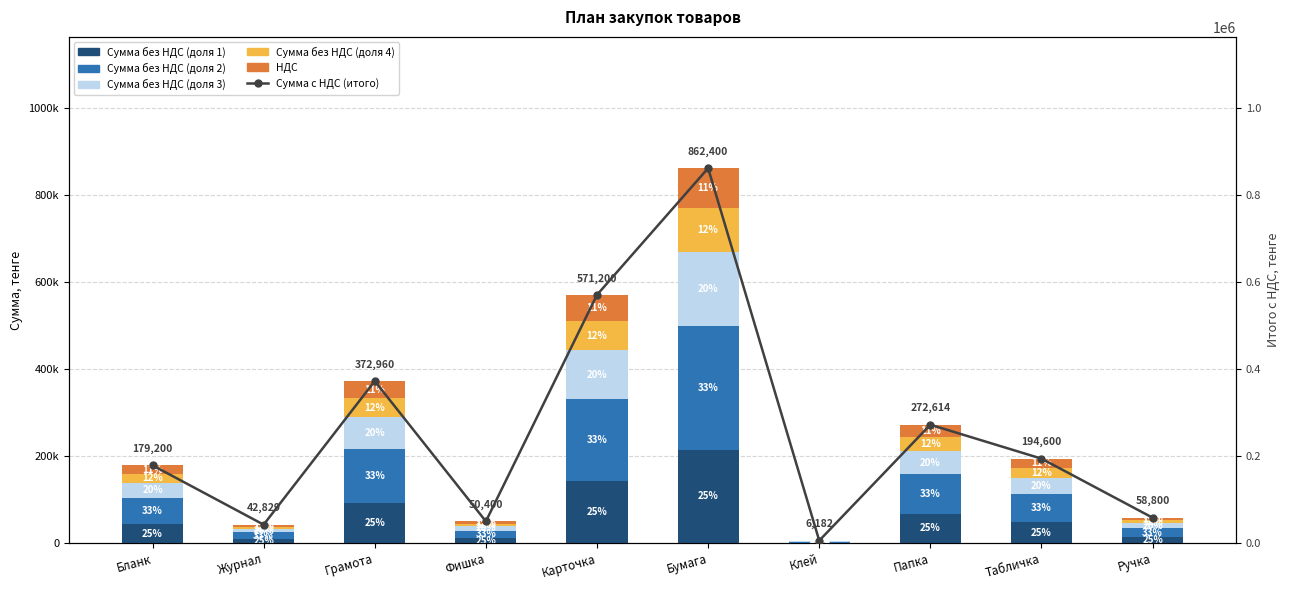

At Журнал, list the series in order from largest to smallest.

Сумма с НДС (итого), Сумма без НДС (доля 2), Сумма без НДС (доля 1), Сумма без НДС (доля 3), Сумма без НДС (доля 4), НДС